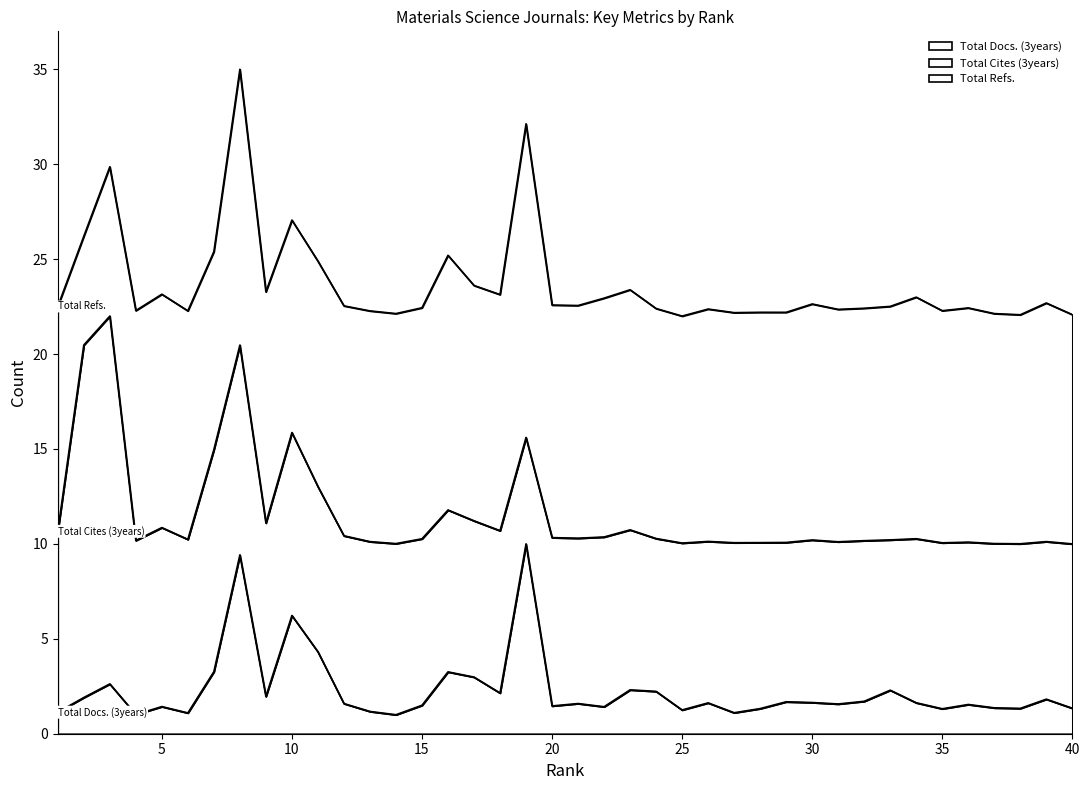

What is the minimum value shown in the chart?

1.0